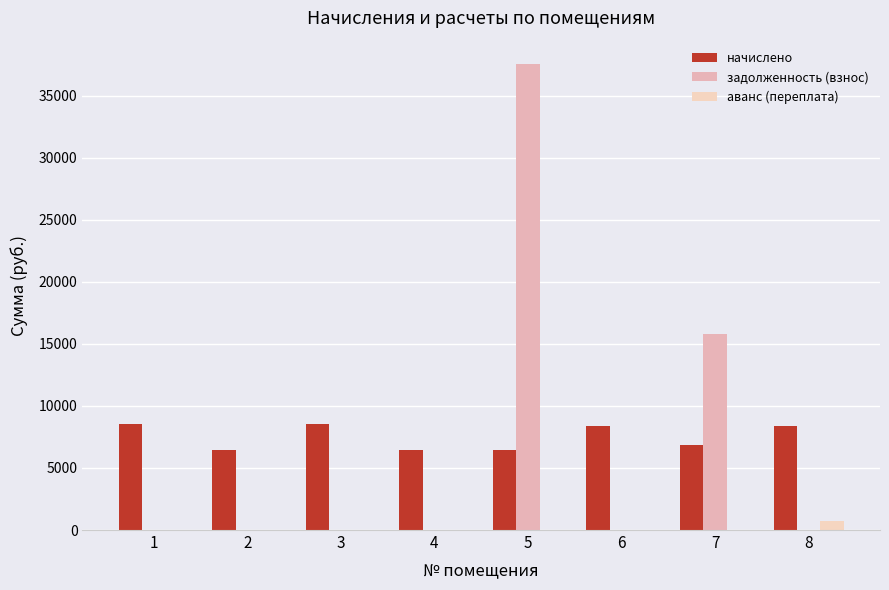

Reading right to left, list all the values displayed in this chart.

начислено: 8346.2	6822.7	8379.4	6425.3	6441.7	8528.4	6475.0	8545.0
задолженность (взнос): 0.0	15820.8	0.0	37551.2	0.0	0.0	0.0	0.0
аванс (переплата): 696.0	0.0	0.0	0.0	0.0	0.0	0.0	0.0